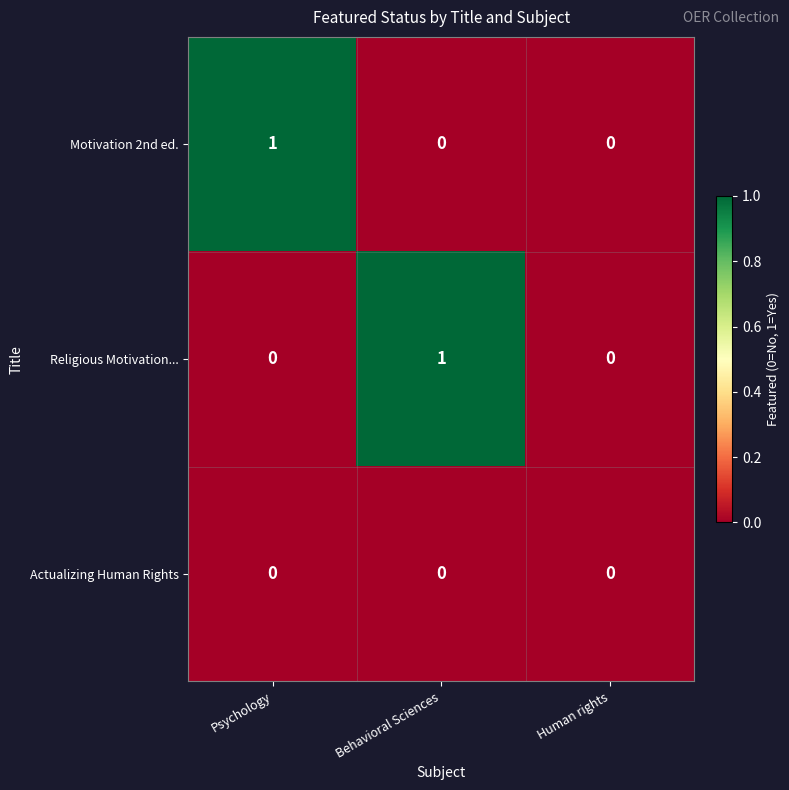

What is the difference between the highest and lowest values at Behavioral Sciences?

1